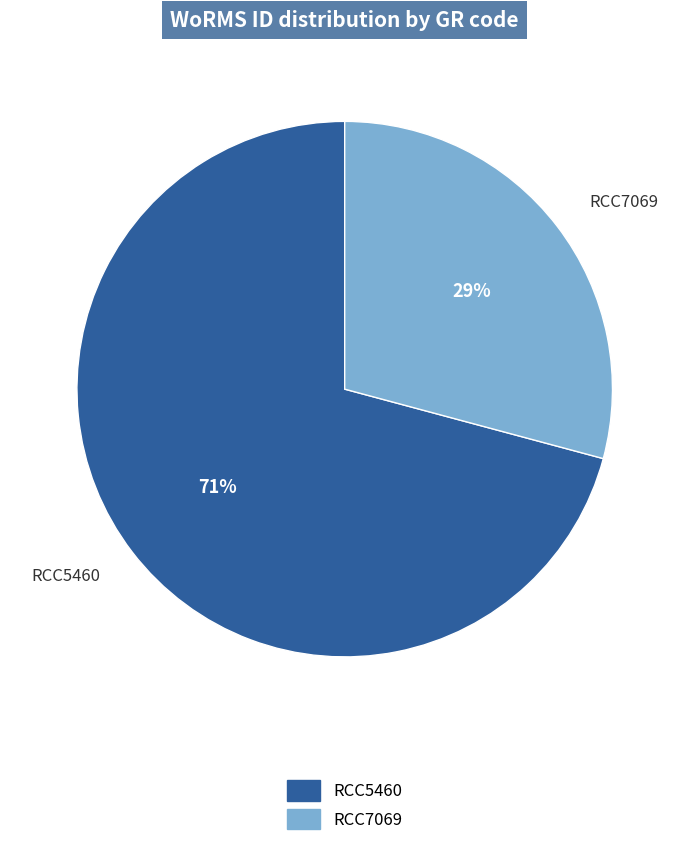

To the nearest percent, what is the combined percentage of RCC7069 and RCC5460?

100%